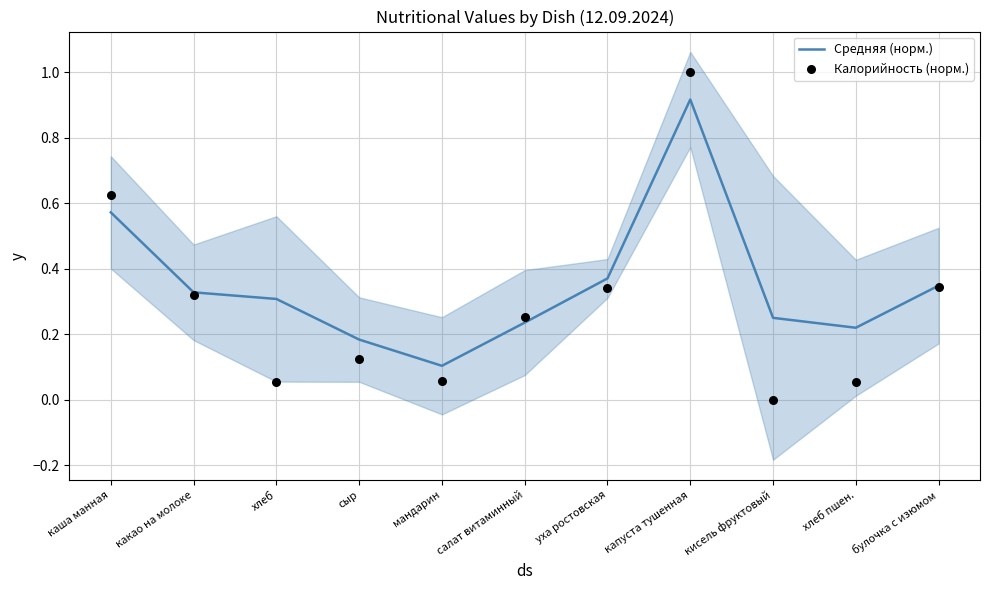

At which category is the sum across all series the highest?

капуста тушенная